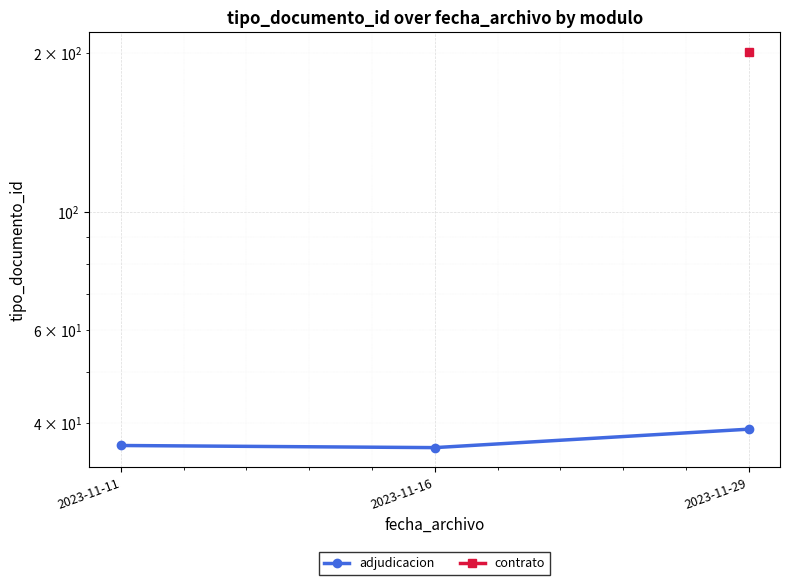

Which series changed the most between 2023-11-11 and 2023-11-29?

adjudicacion